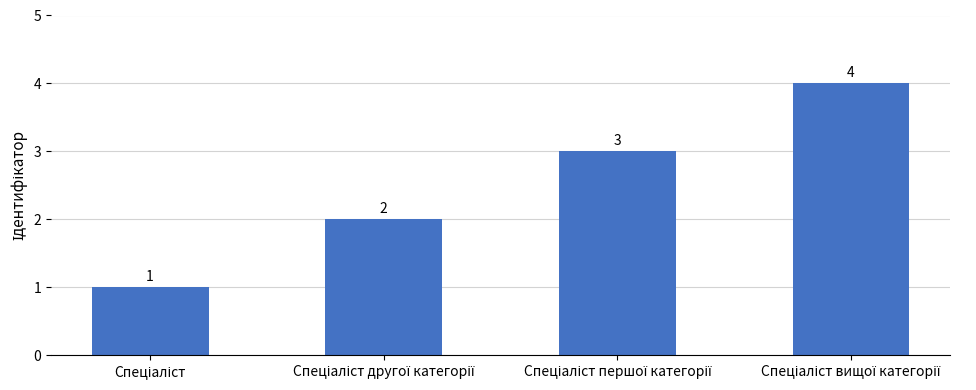

How many values are between 2 and 4?

3